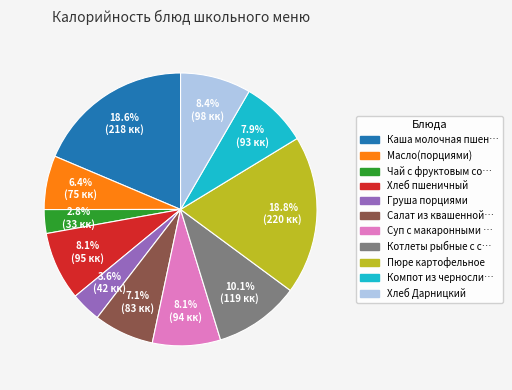

Is there any slice that represents more than half of the pie?

No